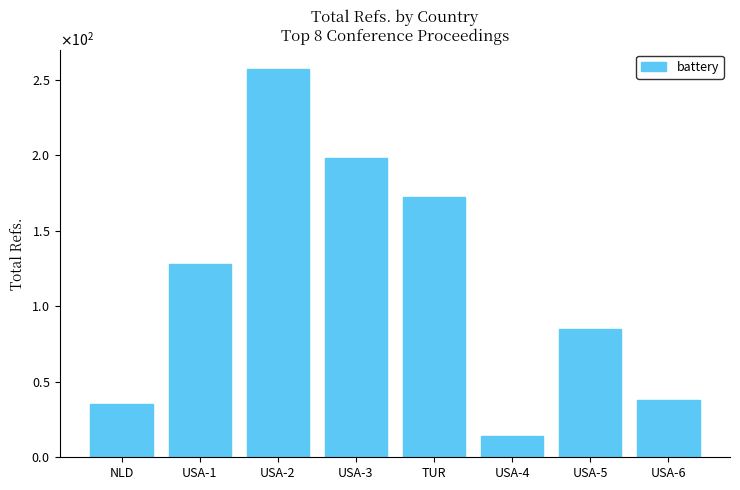

Rank the categories by value from highest to lowest.

USA-2, USA-3, TUR, USA-1, USA-5, USA-6, NLD, USA-4